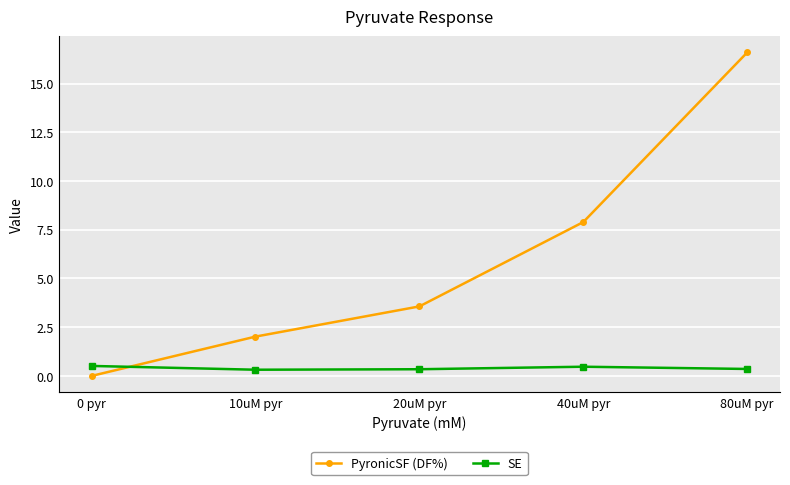

Is the value of PyronicSF (DF%) at 10uM pyr greater than the value of SE at 0 pyr?

Yes